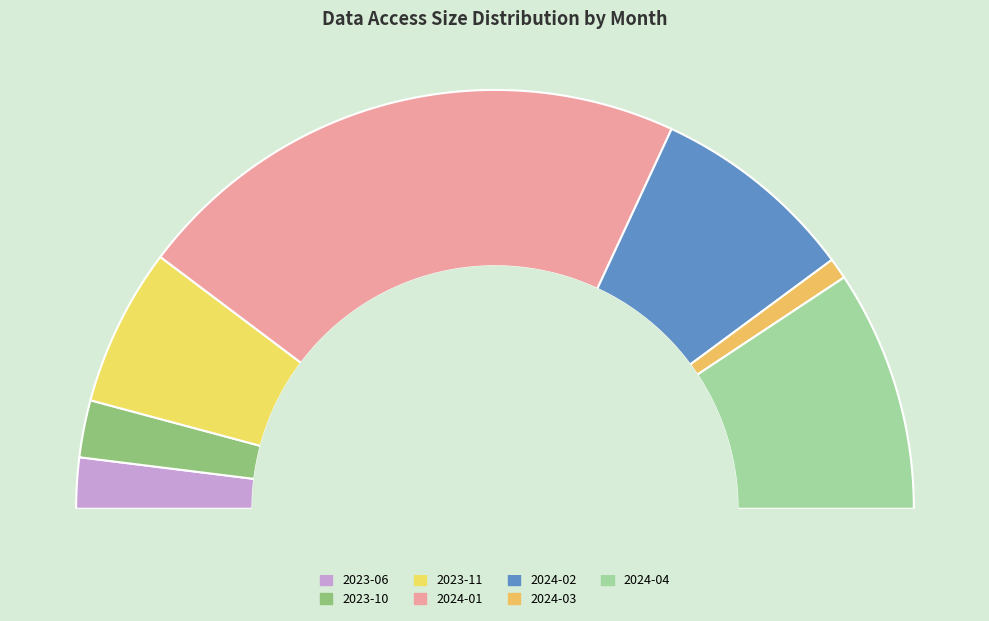

Rank the categories by value from lowest to highest.

2024-03, 2023-06, 2023-10, 2023-11, 2024-02, 2024-04, 2024-01